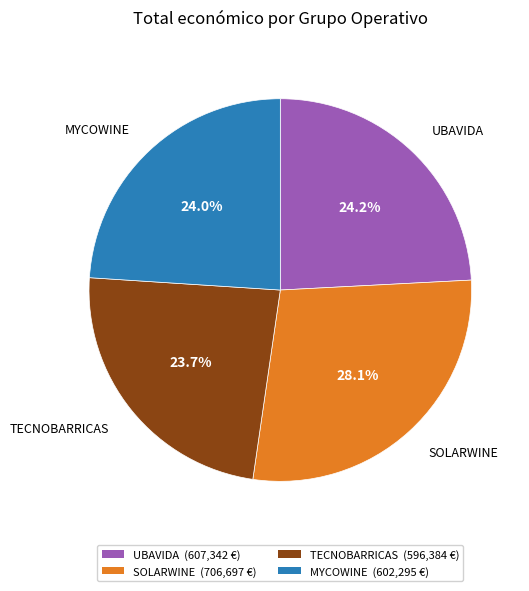

True or false: MYCOWINE accounts for 24% of the total.

True